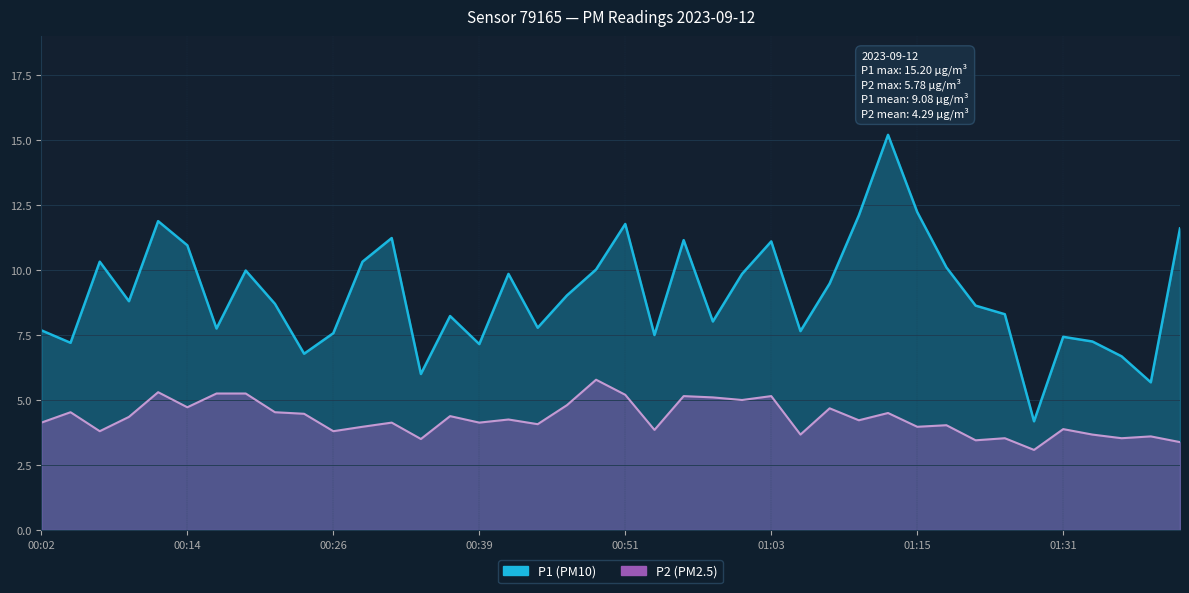

What is the label of the 17th point from the left?

00:41